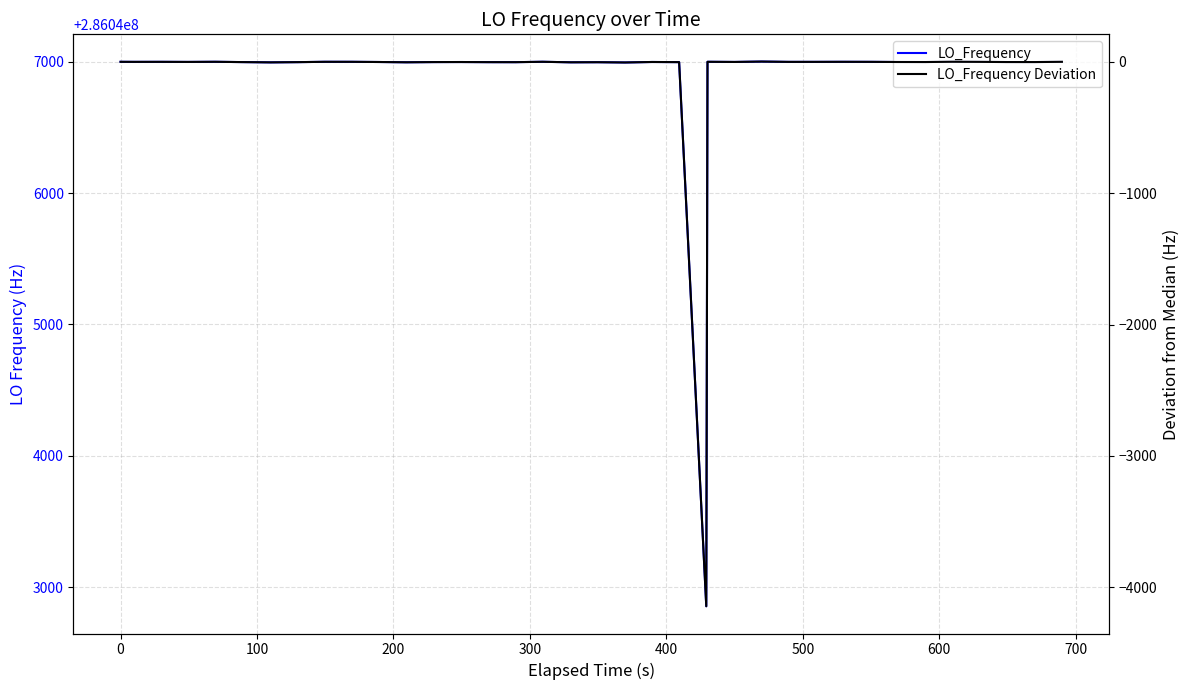

What is the average value of the LO_Frequency Deviation series?

-103.6